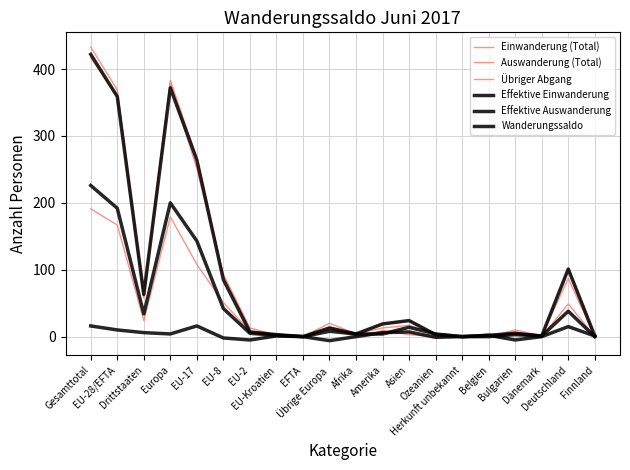

What are all the series names shown in the legend?

Einwanderung (Total), Auswanderung (Total), Übriger Abgang, Effektive Einwanderung, Effektive Auswanderung, Wanderungssaldo